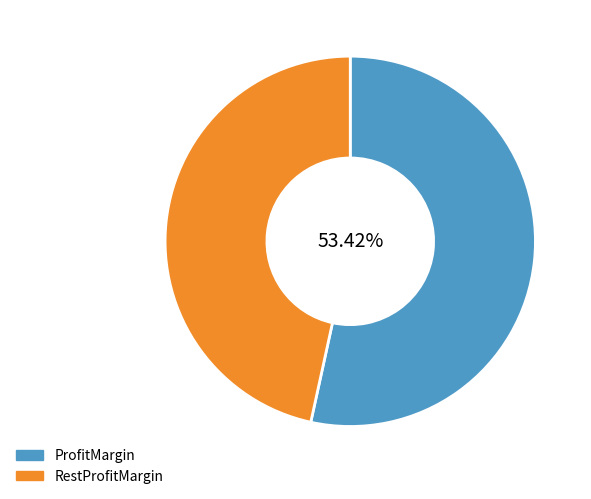

Approximately how many times larger is the value at RestProfitMargin compared to ProfitMargin?

0.9